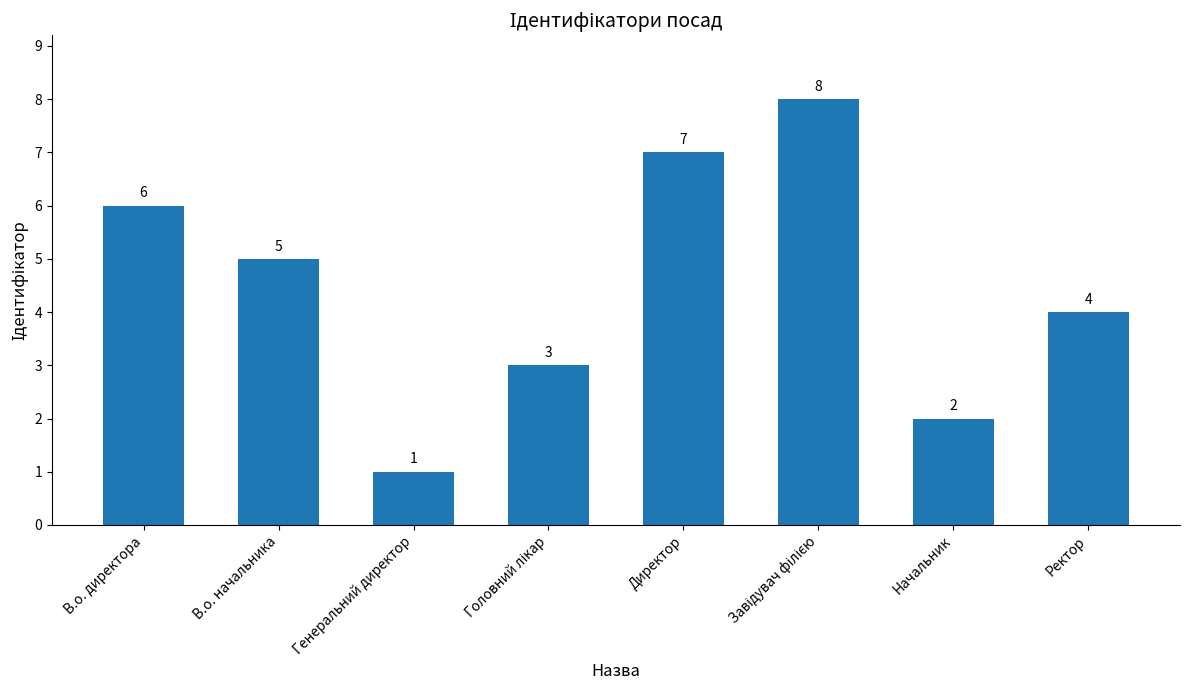

Reading left to right, transcribe all the data shown in this chart.

6	5	1	3	7	8	2	4